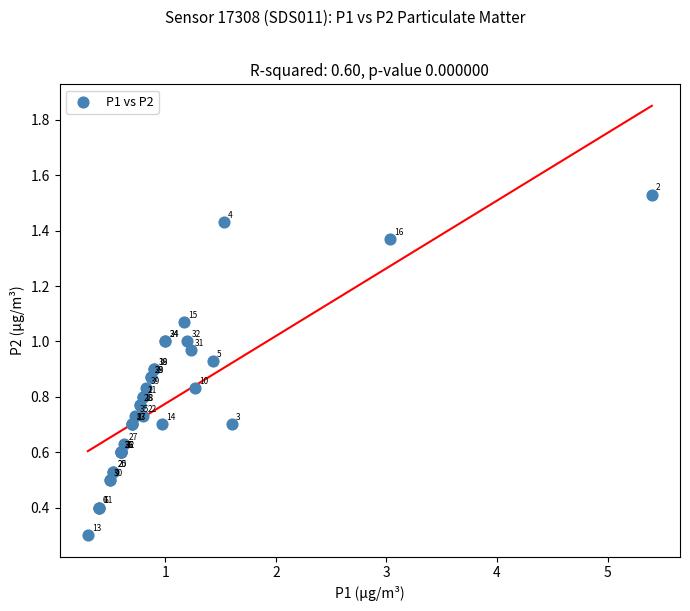

What Y value in the scatter plot is closest to 0?

0.3